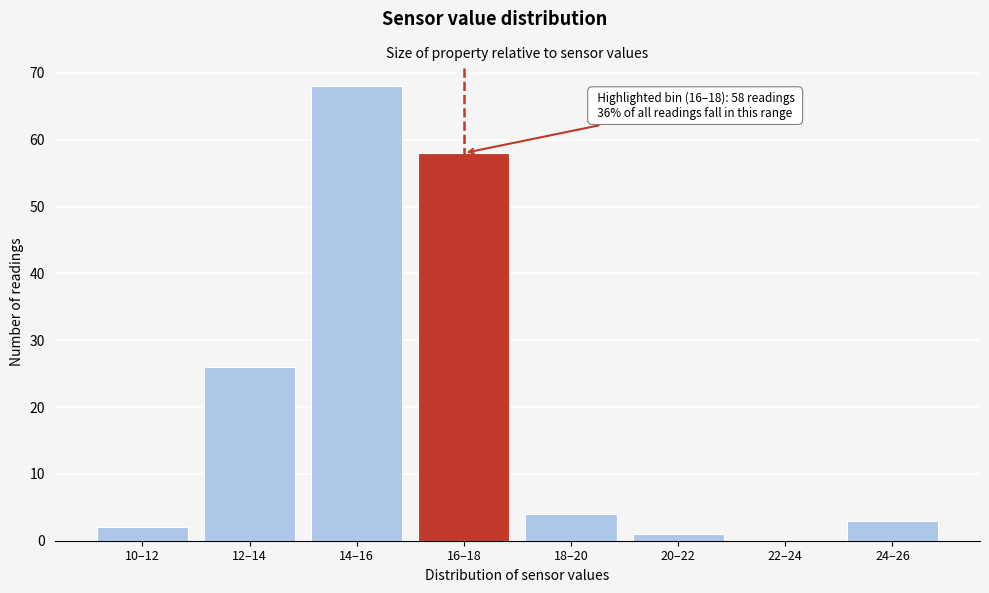

Reading right to left, what are all the values shown in this chart?

24–26=3	22–24=0	20–22=1	18–20=4	16–18=58	14–16=68	12–14=26	10–12=2